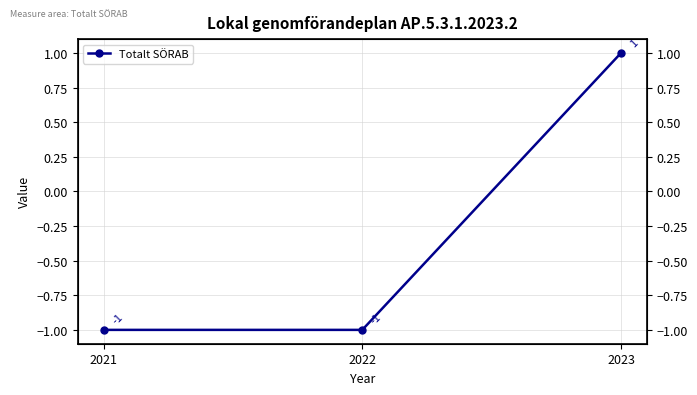

How many negative values are there?

2